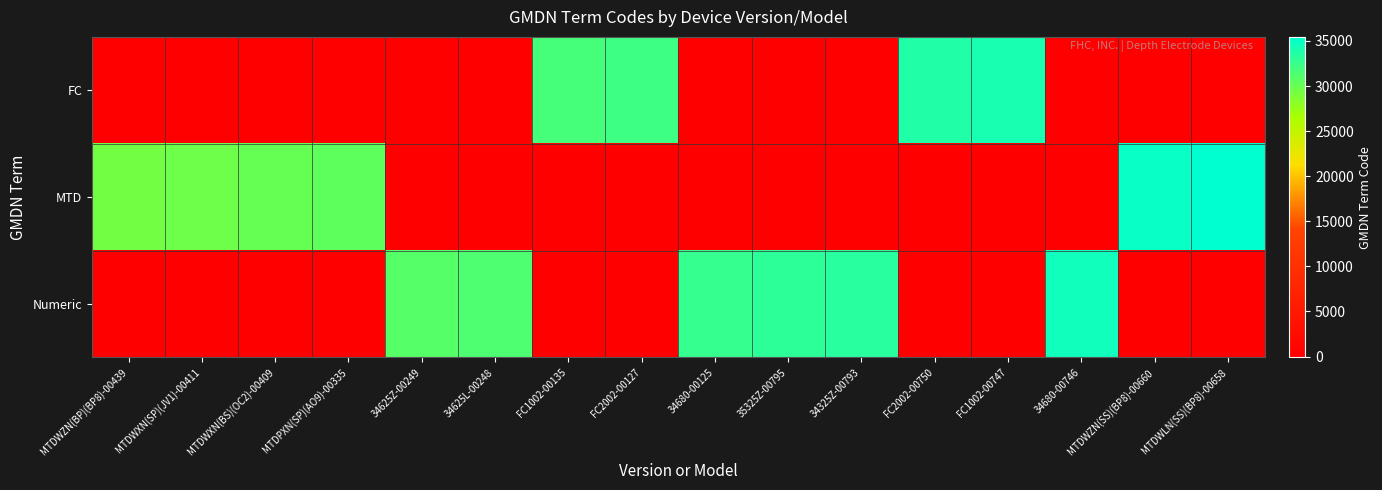

Which series changed the most between MTDPXN(SP)(AO9)-00335 and 34625Z-00249?

Numeric